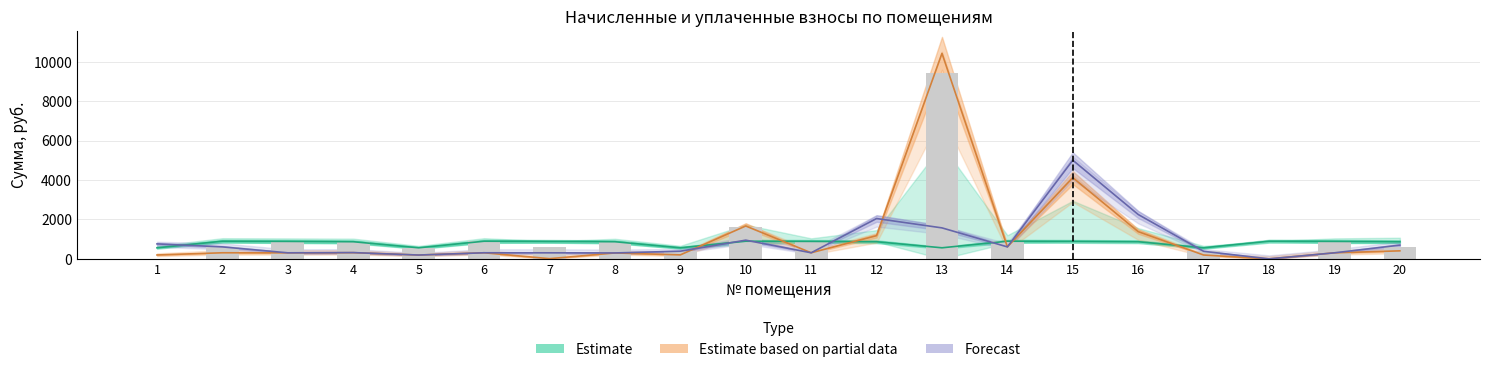

Between 3 and 2, which is larger?

3